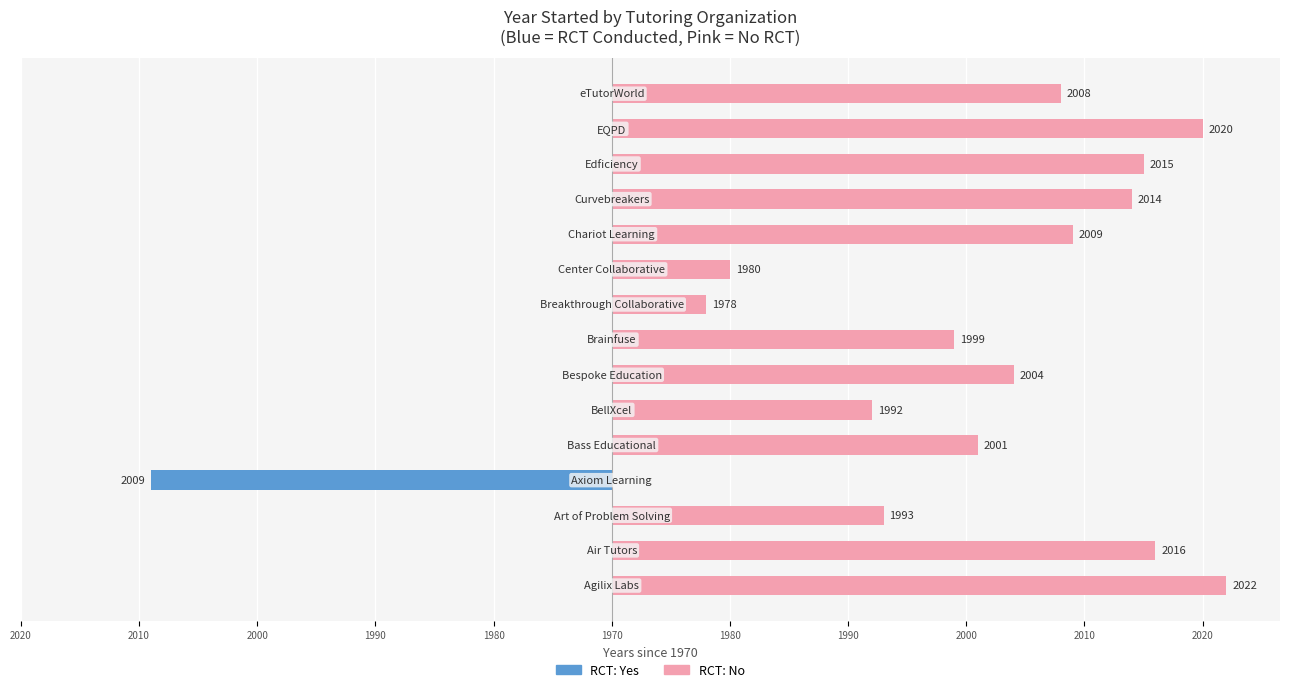

The RCT: Yes series shows 0 at 1990. True or false?

True